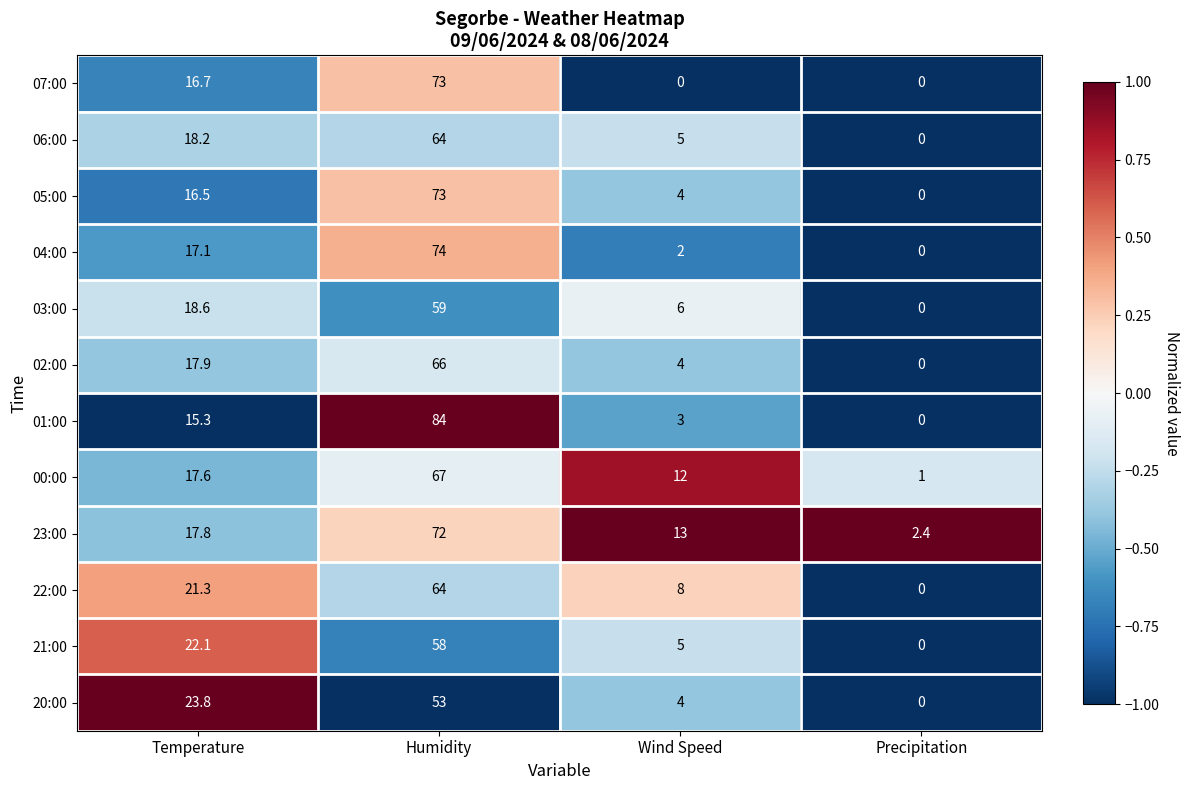

At which category is the sum across all series the highest?

Humidity